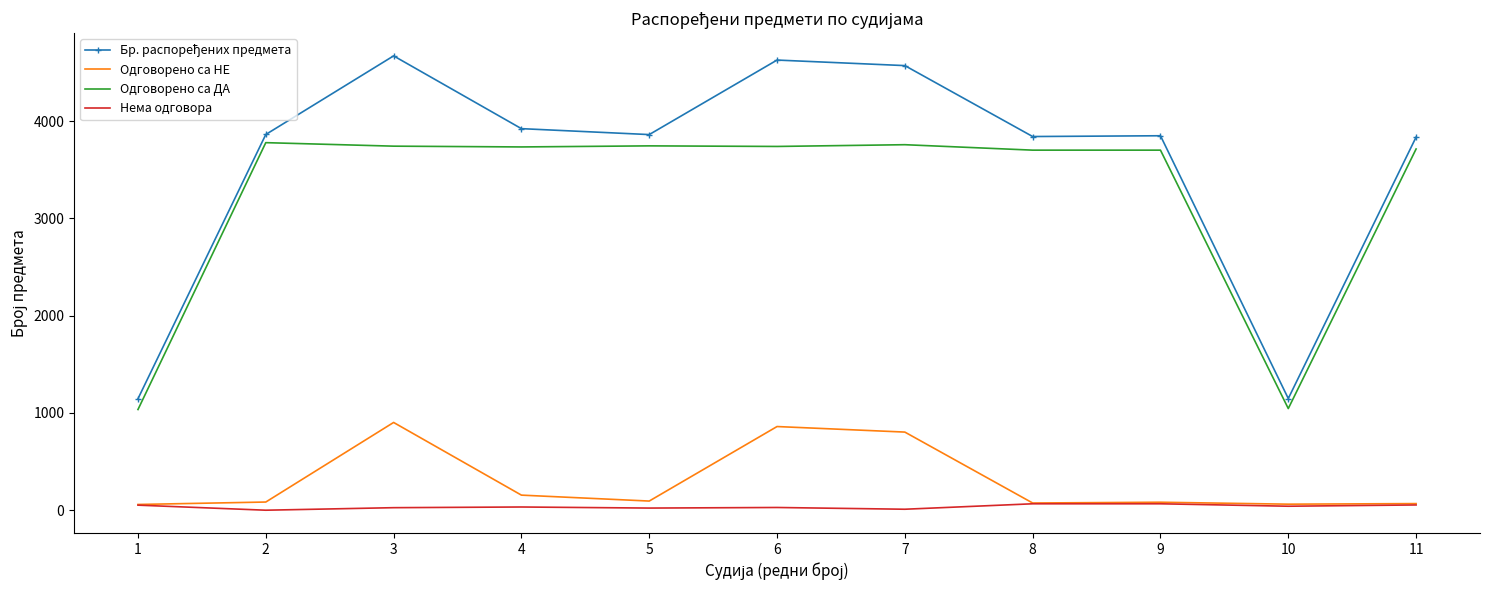

True or false: Нема одговора and Одговорено са ДА intersect in this chart.

False